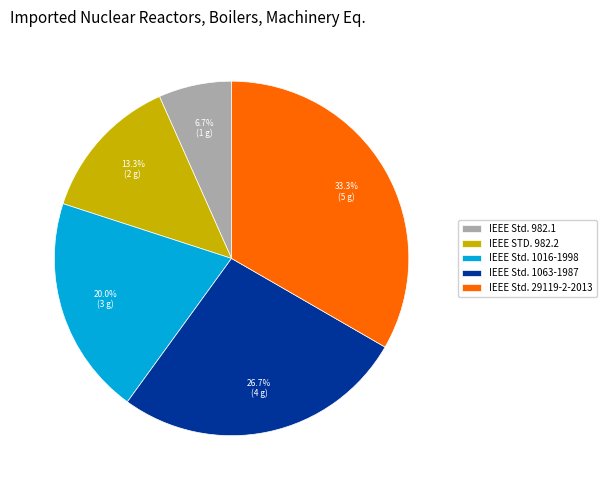

To the nearest percent, what portion does IEEE STD. 982.2 represent?

13%